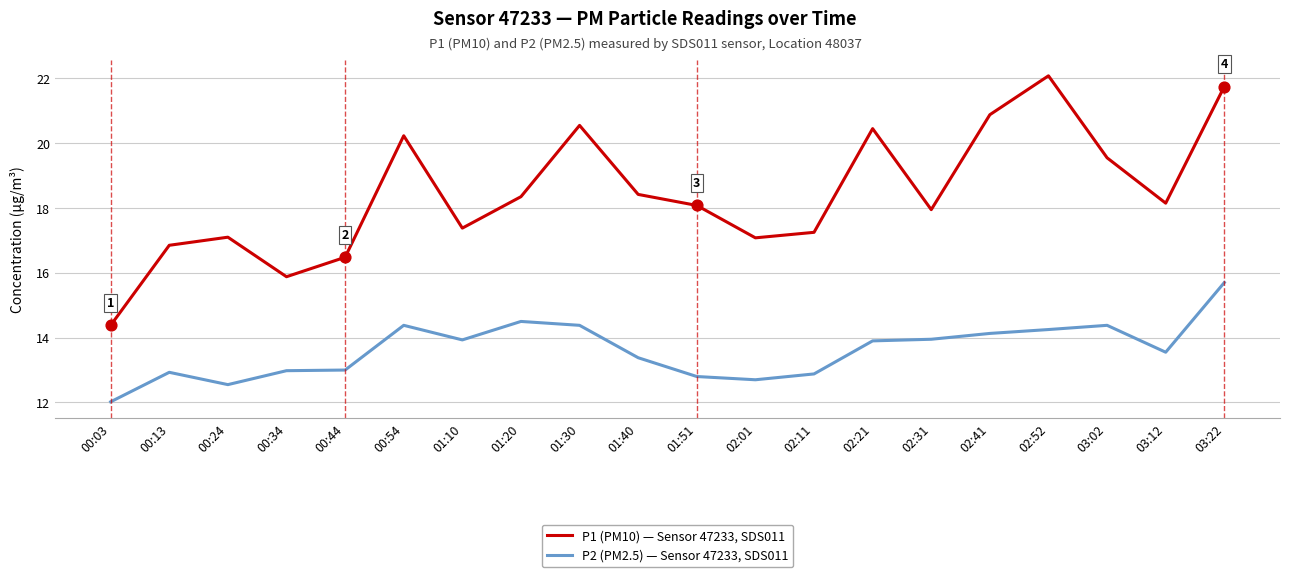

Which series has the widest spread of values?

P1 (PM10) — Sensor 47233, SDS011